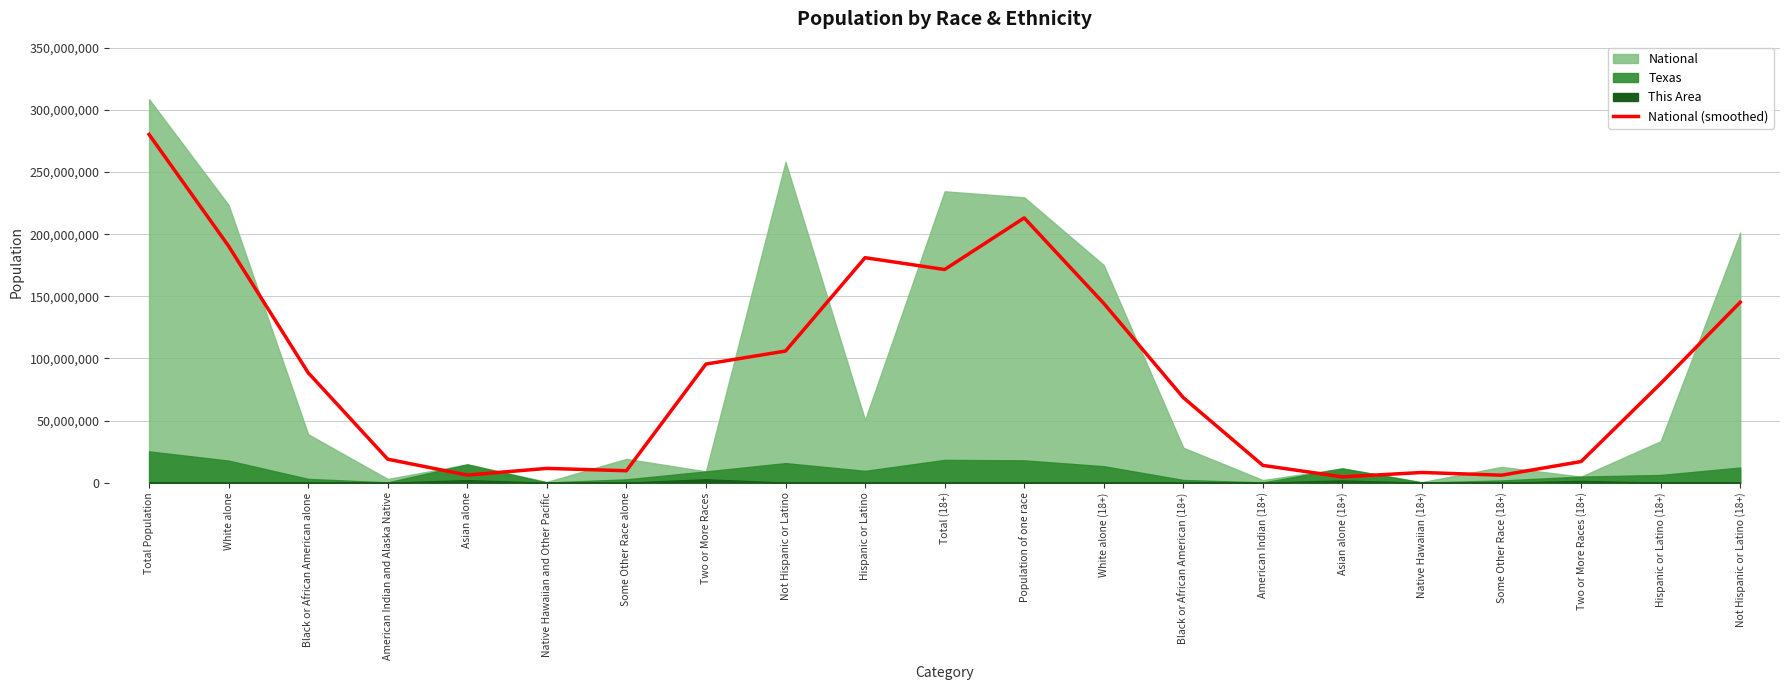

Which category has the highest value in the National (smoothed) series?

Total Population